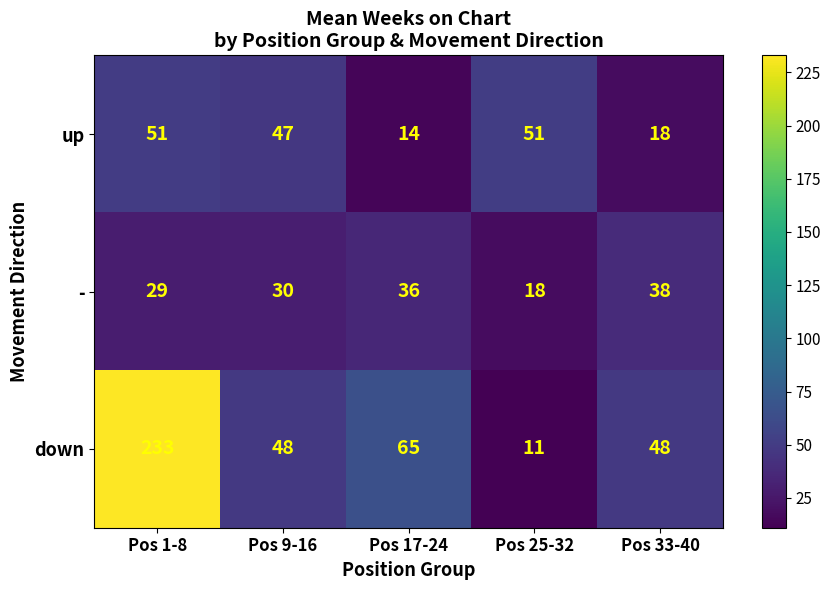

At which label is up closest to 32?

Pos 33-40